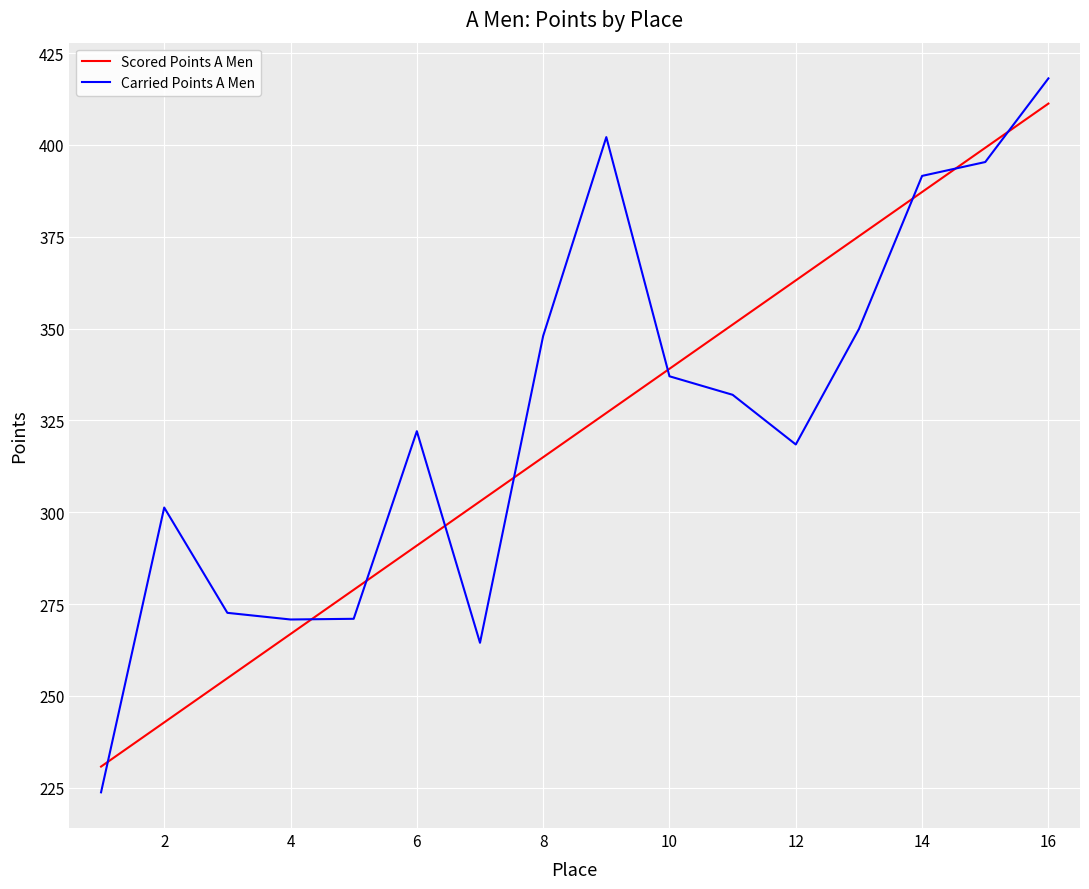

What is the smallest value displayed?

223.7